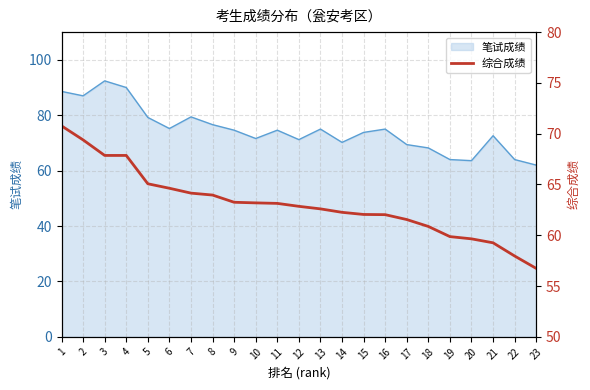

At which category does the chart reach its minimum across all series?

23